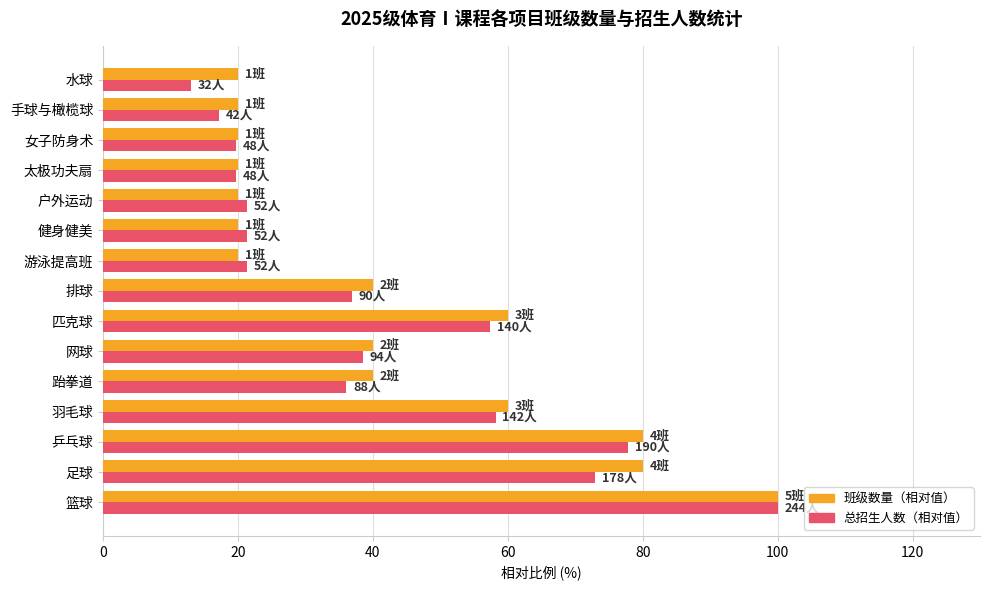

Is the value of 总招生人数（相对值） at 跆拳道 greater than the value of 班级数量（相对值） at 匹克球?

No